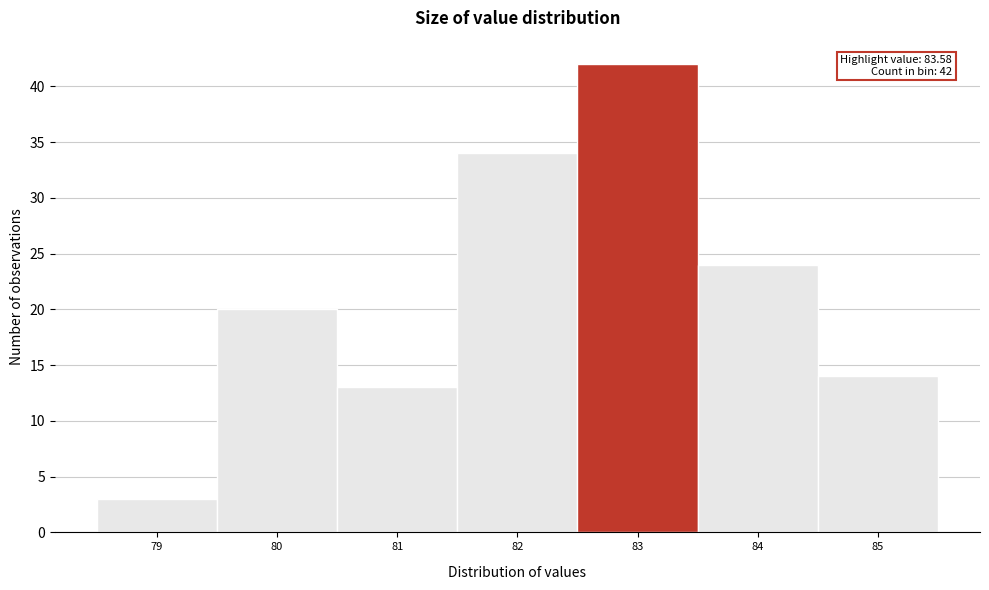

Reading left to right, list all the values displayed in this chart.

79=3	80=20	81=13	82=34	83=42	84=24	85=14